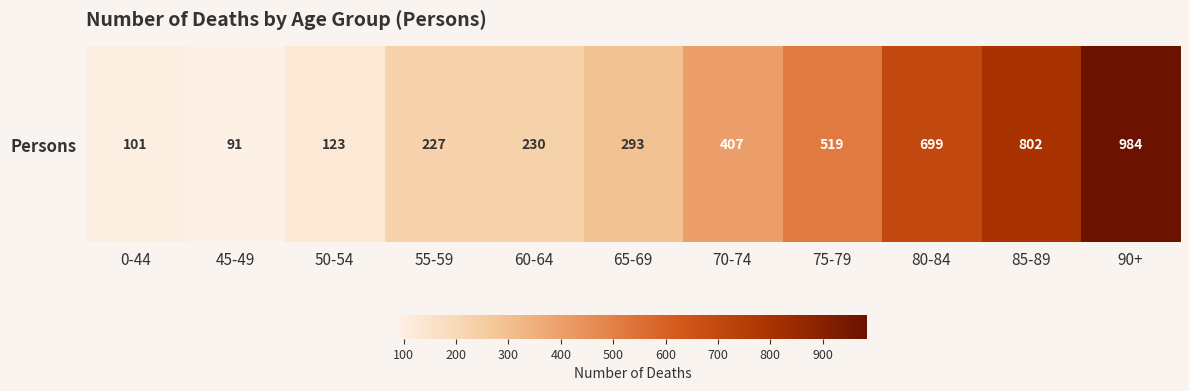

What is the sum of all values?

4476